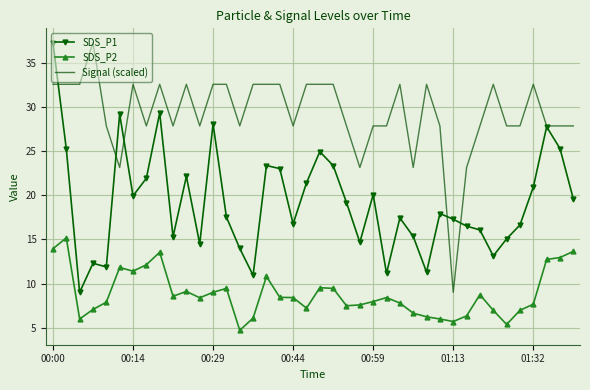

Which series has the largest total across all categories?

Signal (scaled)